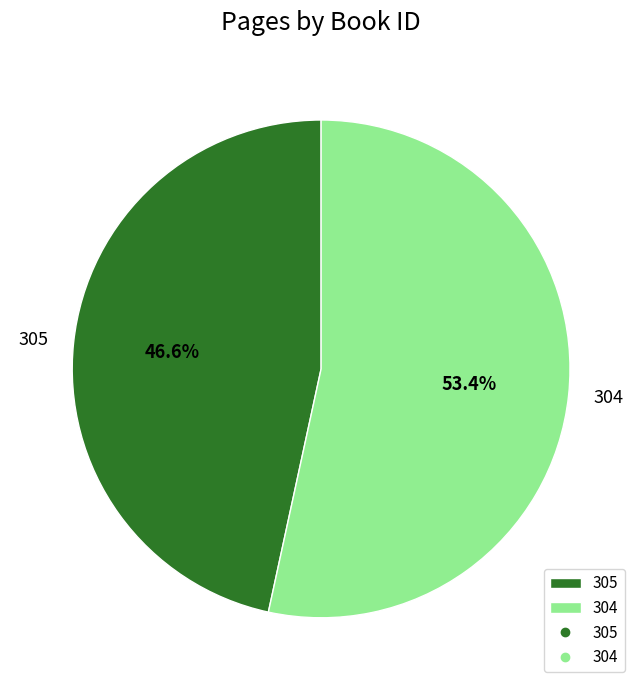

To the nearest percent, what is the difference between the largest and smallest slice percentages?

7%